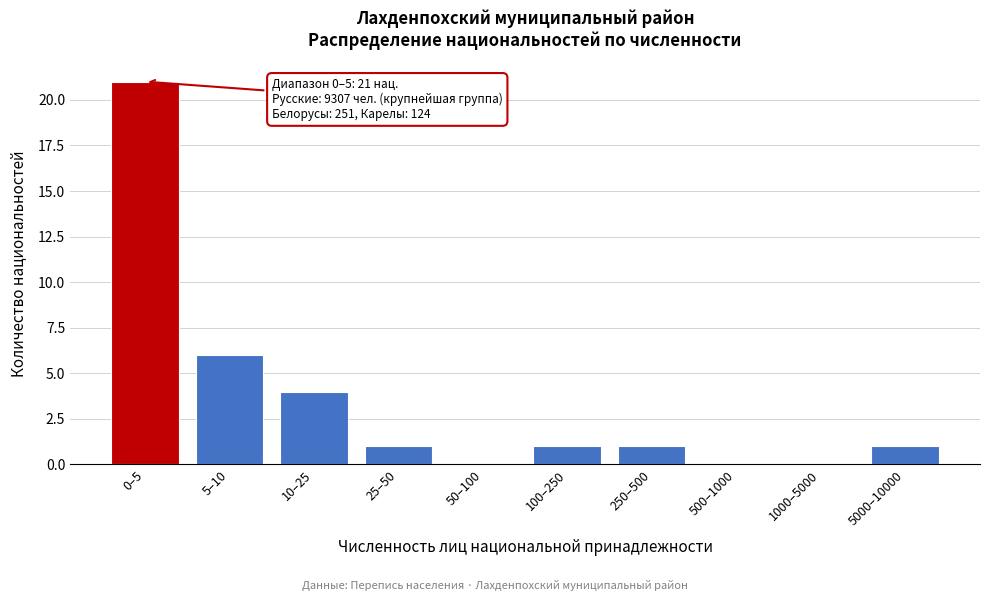

Reading left to right, transcribe all the data shown in this chart.

0–5=21	5–10=6	10–25=4	25–50=1	50–100=0	100–250=1	250–500=1	500–1000=0	1000–5000=0	5000–10000=1